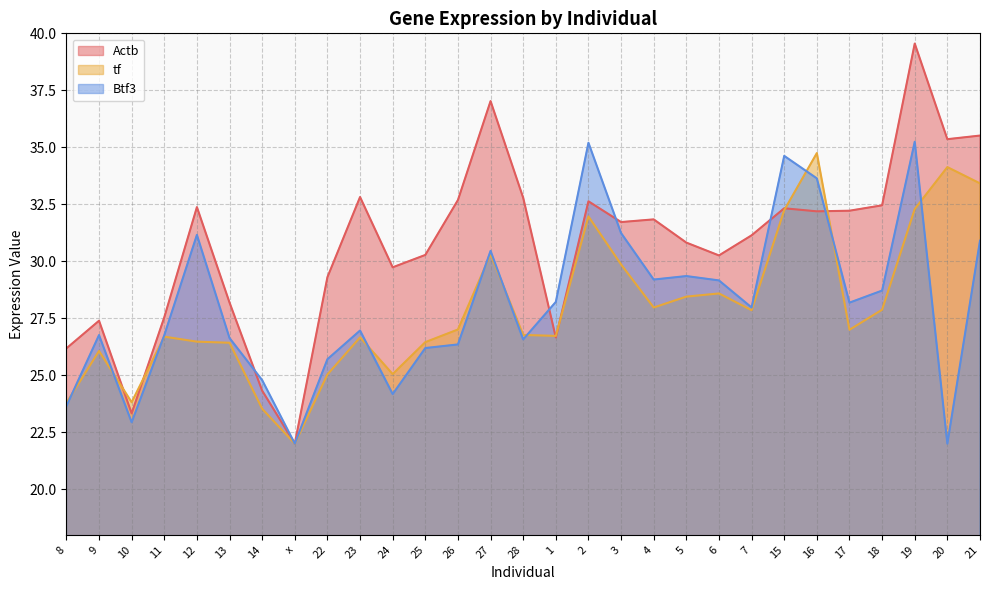

How many data points does each series have?

29